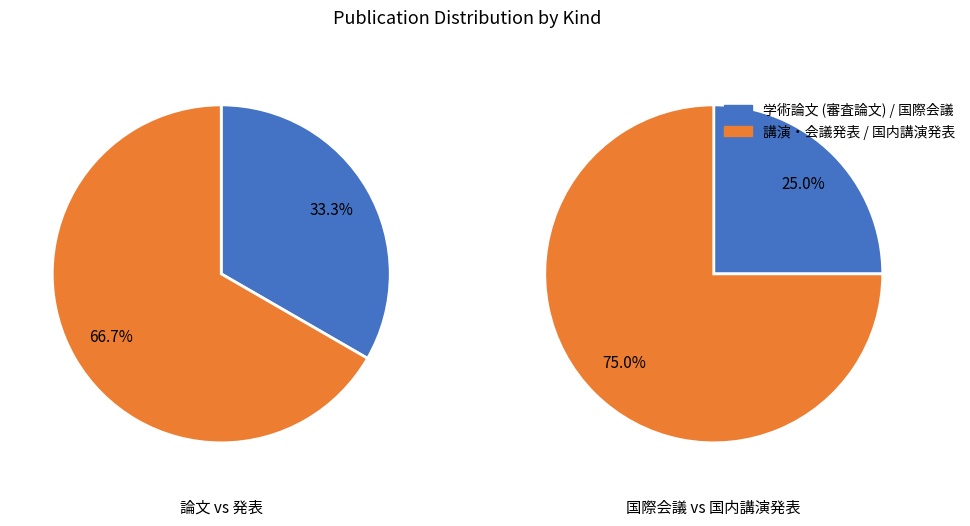

Rank the categories by value from highest to lowest.

国内講演発表, 学術論文 (審査論文), 国際会議